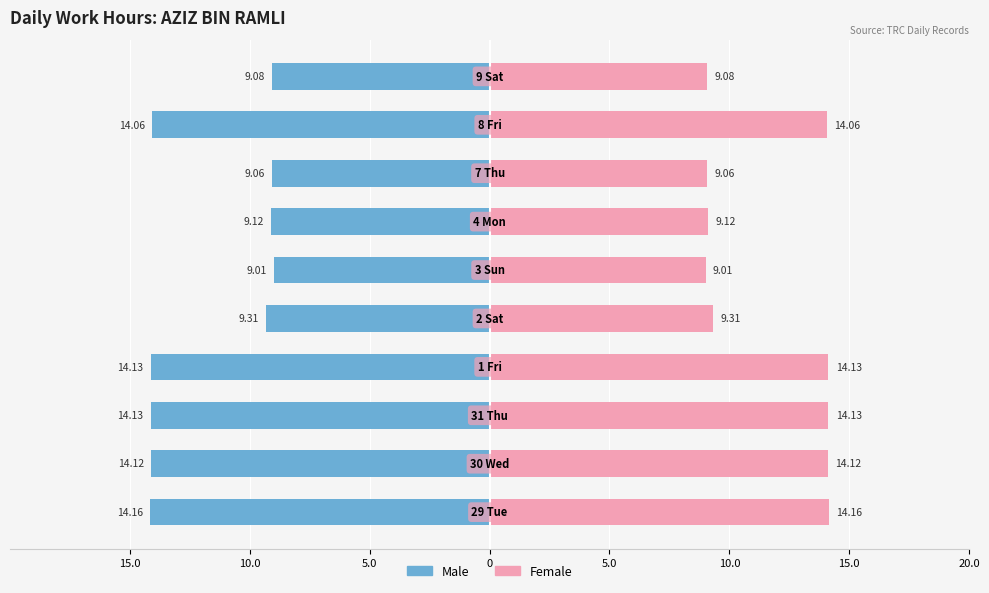

Which series has the largest range (max minus min)?

Male